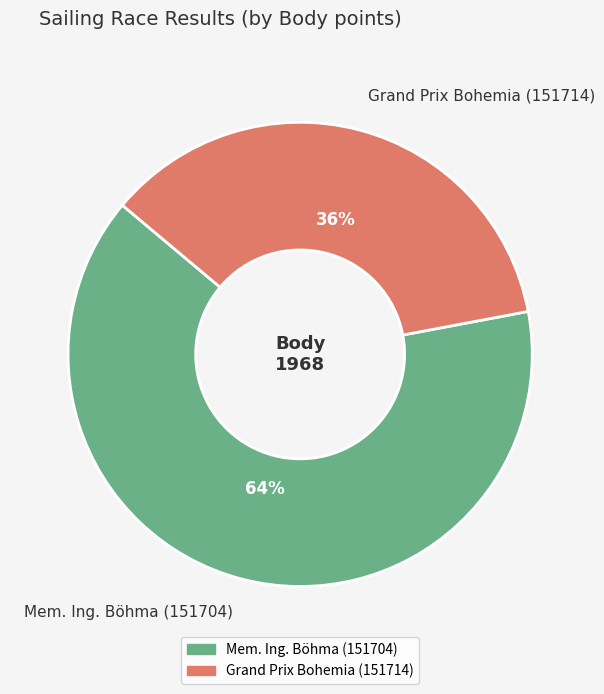

Which slice represents more than half of the pie?

Mem. Ing. Böhma (151704)